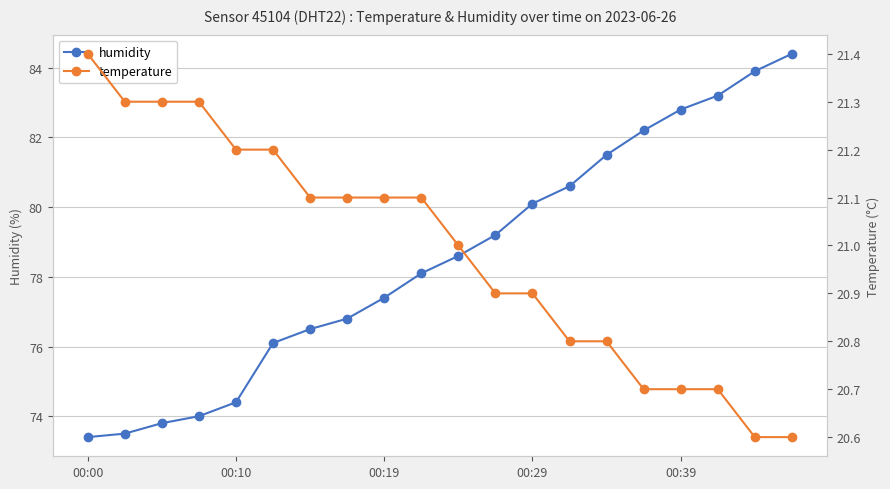

Is it true that humidity equals 102.3 at 6?

False